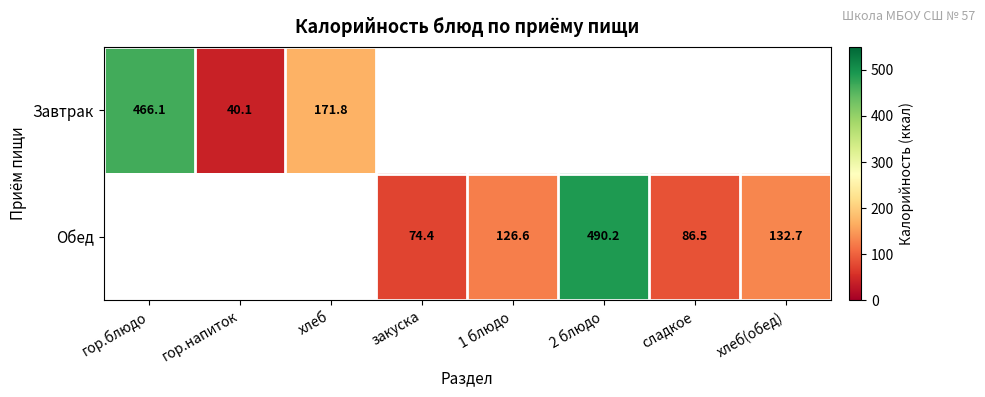

Is the value of Завтрак at гор.напиток greater than the value of Обед at закуска?

No